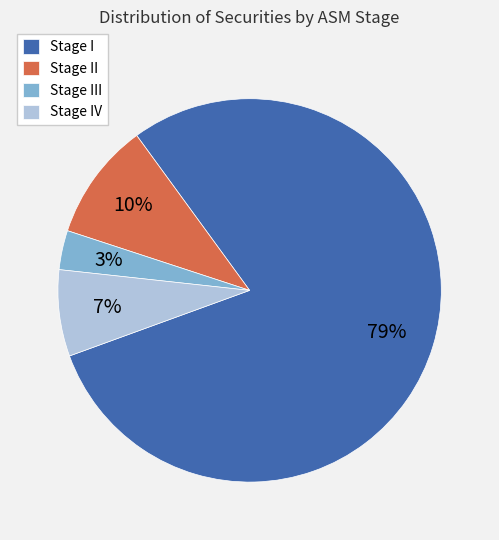

What is the smallest slice in the pie chart?

Stage III